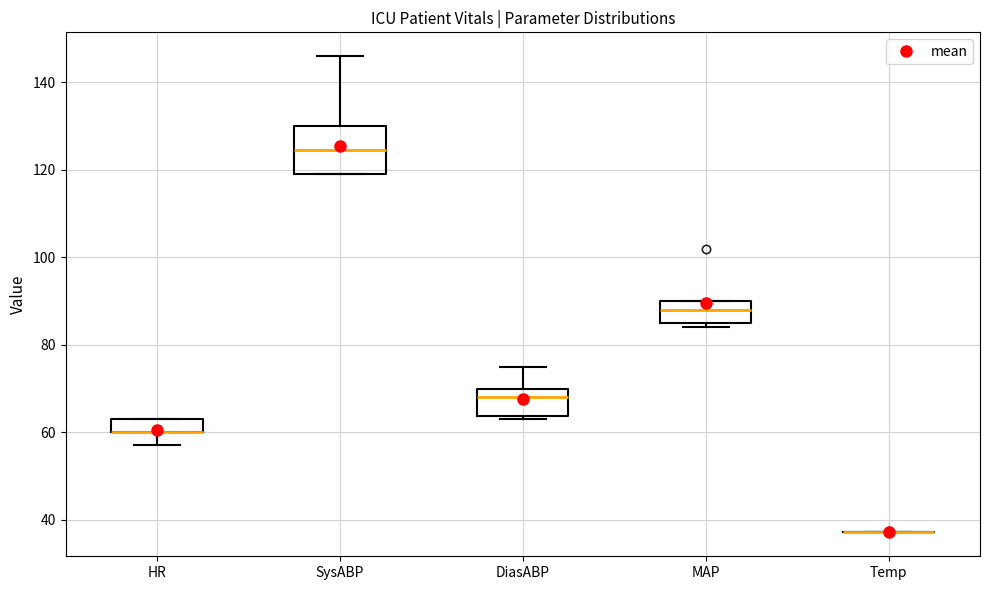

Which box is the tallest, from its lower edge to its upper edge?

SysABP